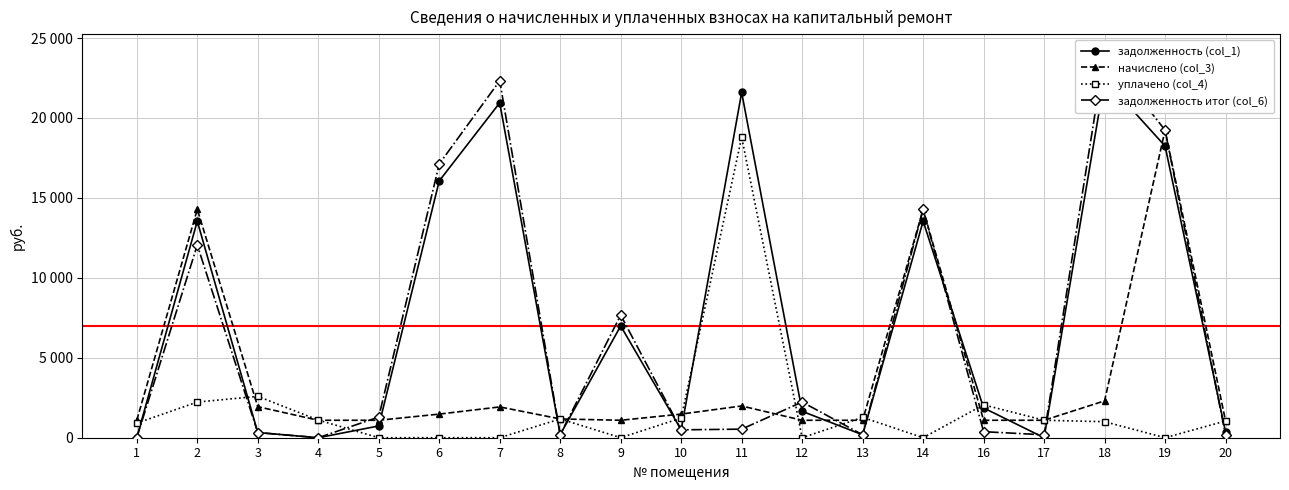

At which category is the sum across all series the highest?

19